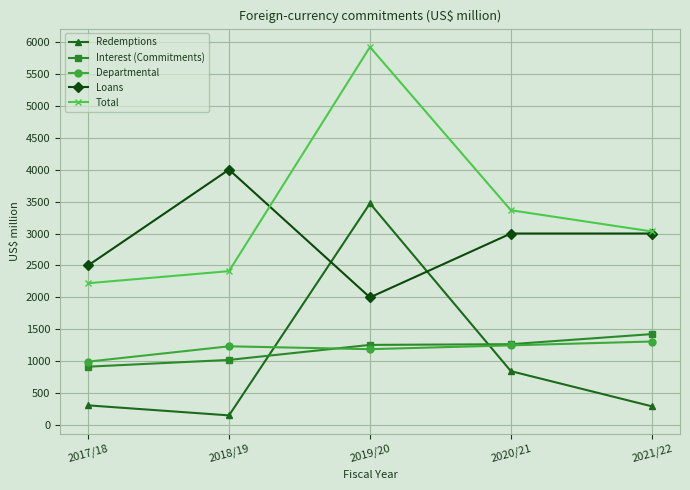

Is the value of Departmental at 2021/22 greater than the value of Loans at 2017/18?

No